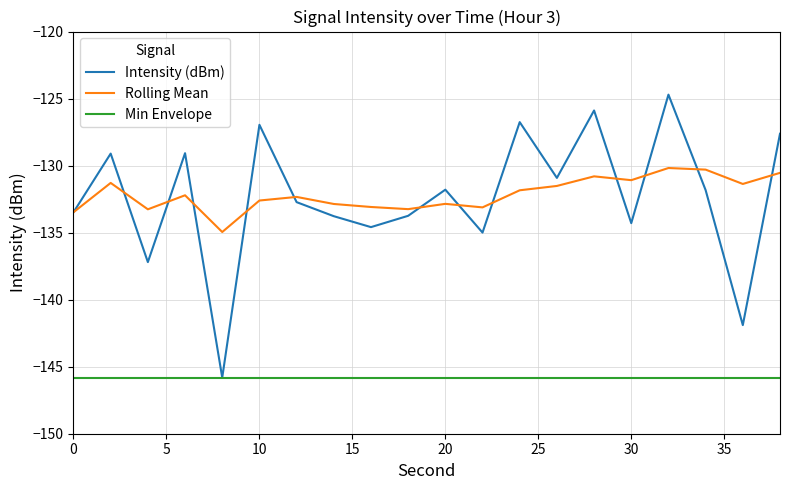

True or false: Min Envelope and Rolling Mean intersect in this chart.

False